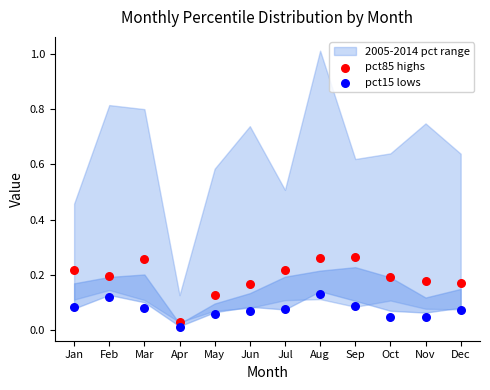

Which series reaches the minimum Y coordinate?

pct15 lows